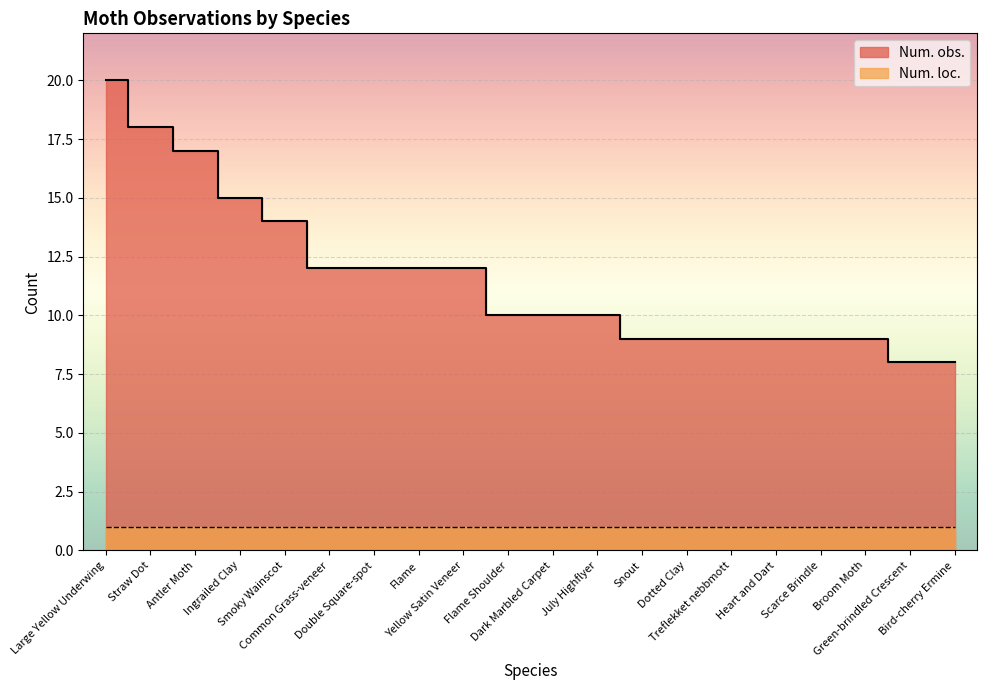

List the labels in order of value, smallest first.

Green-brindled Crescent, Bird-cherry Ermine, Snout, Dotted Clay, Treflekket nebbmott, Heart and Dart, Scarce Brindle, Broom Moth, Flame Shoulder, Dark Marbled Carpet, July Highflyer, Common Grass-veneer, Double Square-spot, Flame, Yellow Satin Veneer, Smoky Wainscot, Ingrailed Clay, Antler Moth, Straw Dot, Large Yellow Underwing